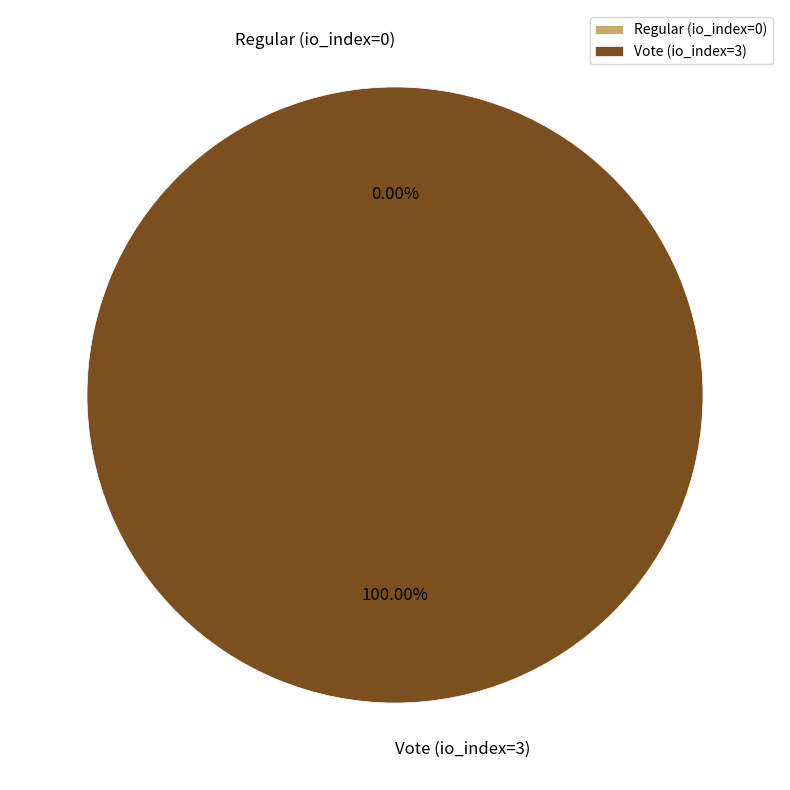

To the nearest percent, what is the average slice percentage?

50%